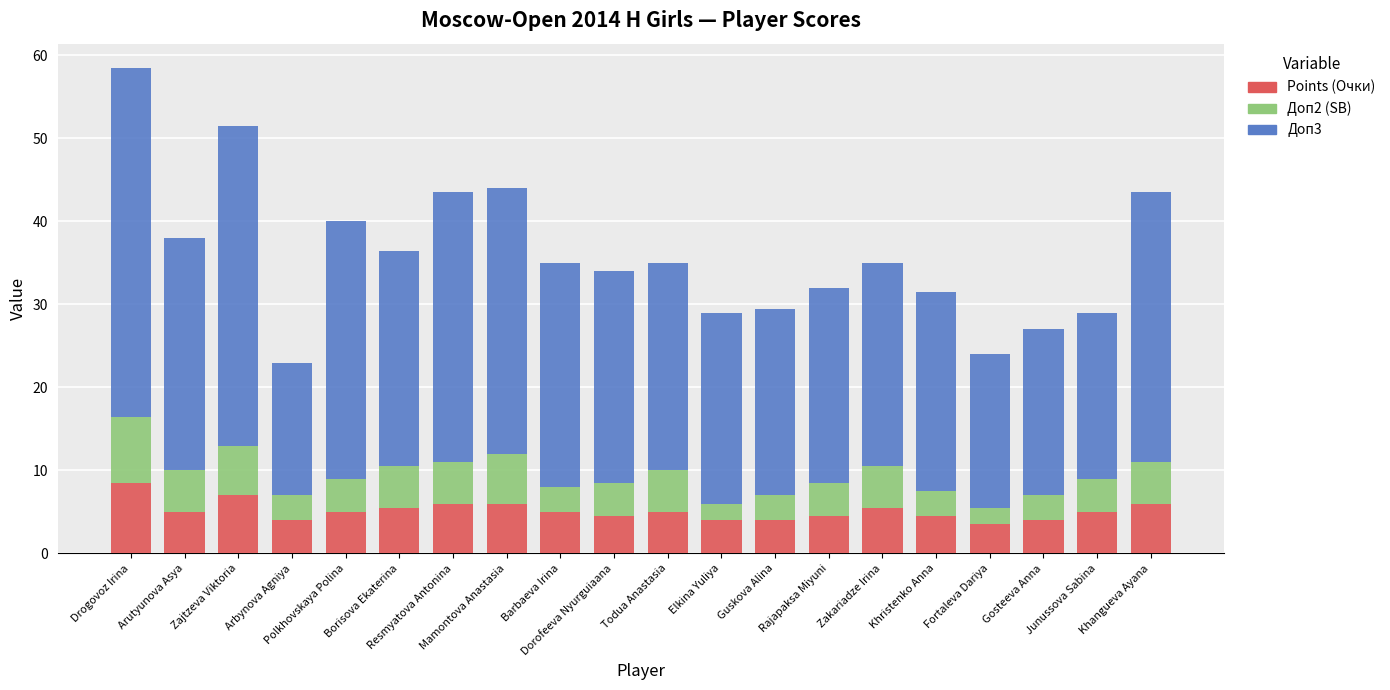

What is the lowest value of the Points (Очки) series?

3.5